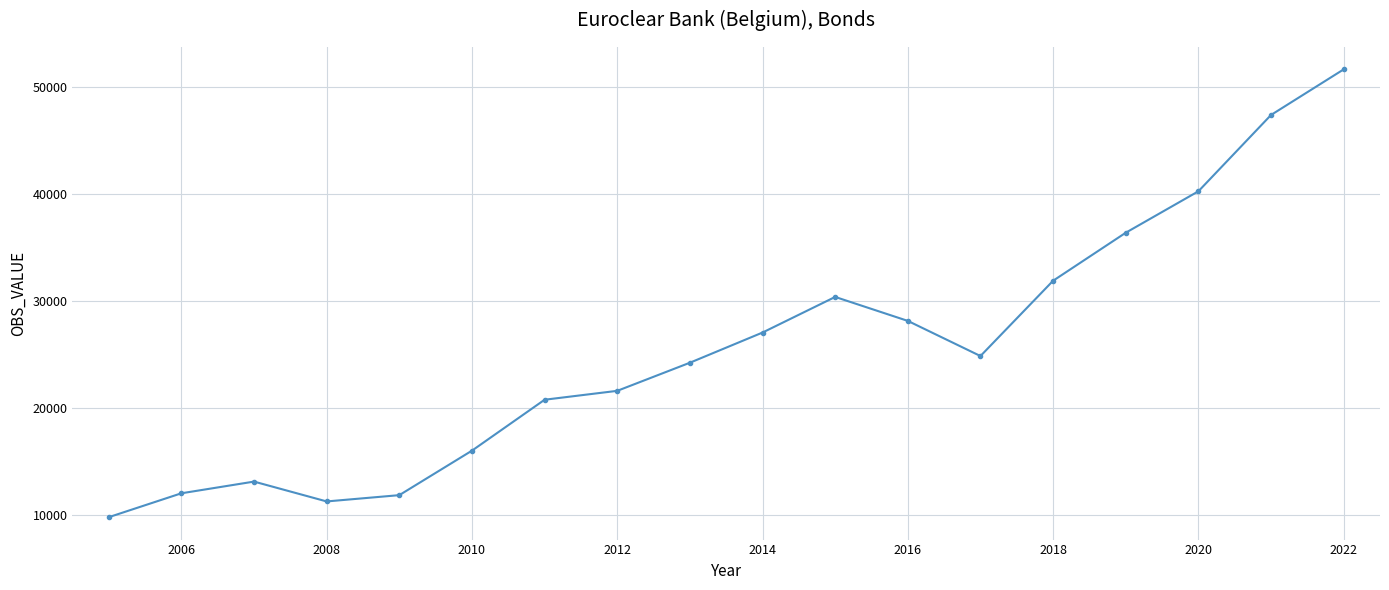

True or false: the data has more than 1 interior local peaks.

True